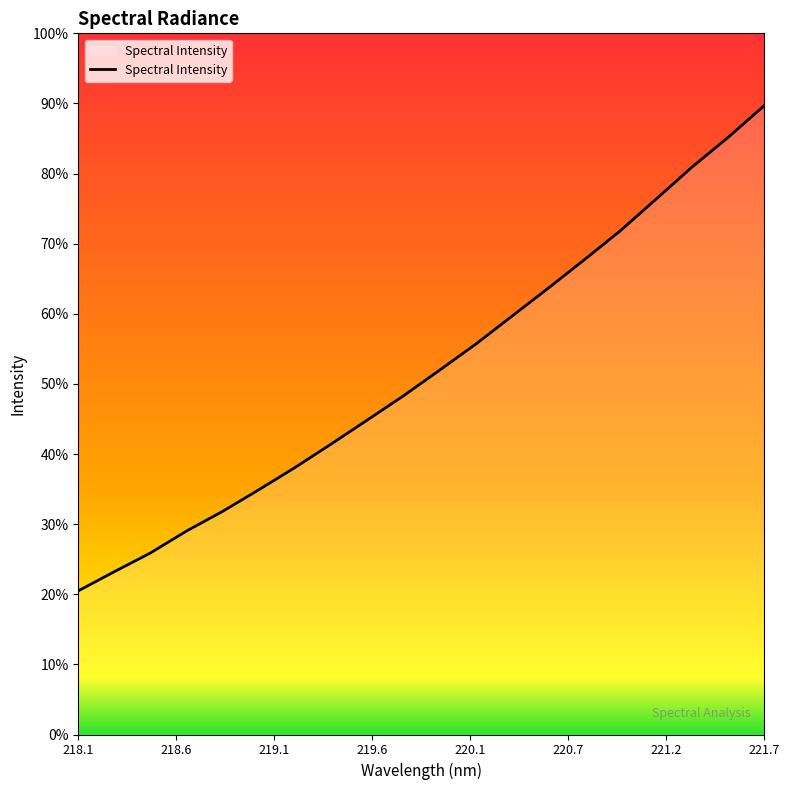

Does the chart display data point markers on the line(s)?

No